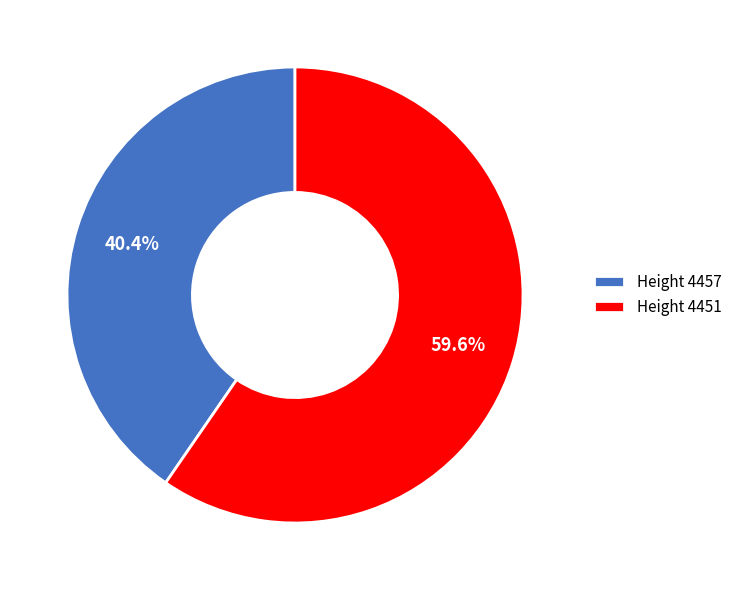

Rank the categories by value from lowest to highest.

Height 4457, Height 4451